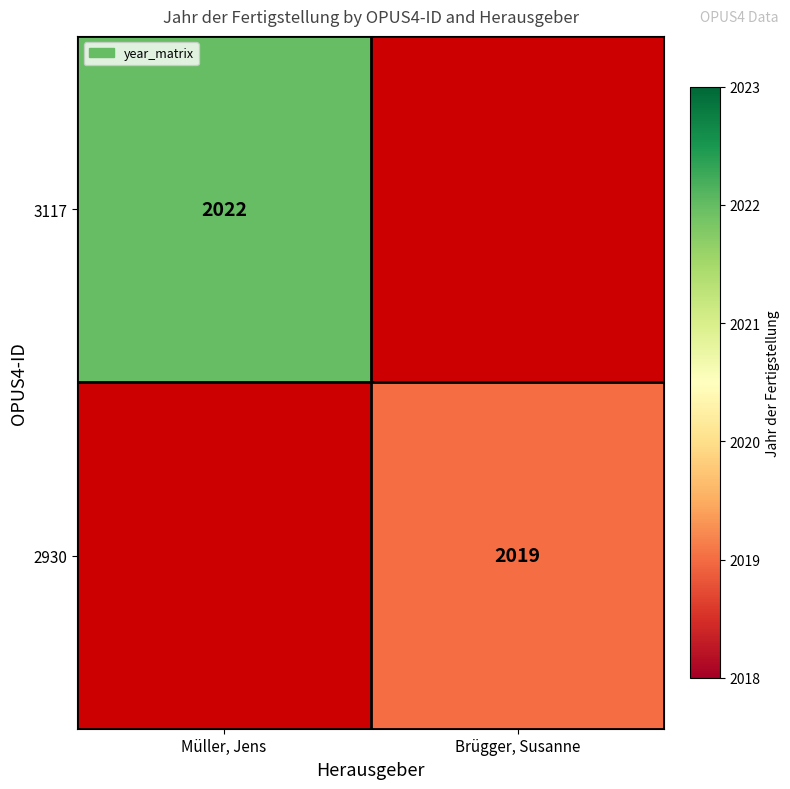

True or false: 3117 has a value of 2022 at Müller, Jens.

True